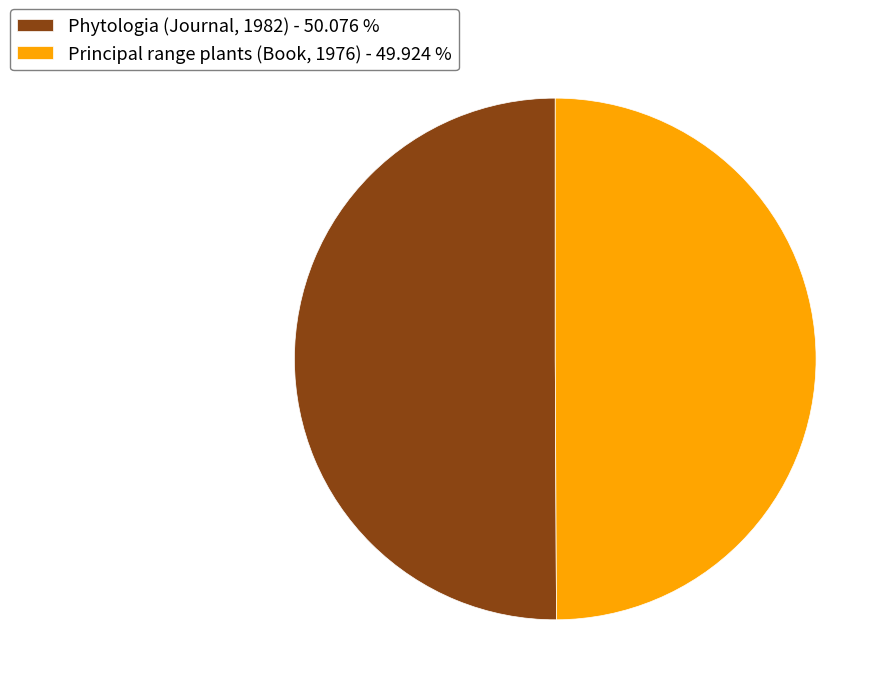

How many slices are in this pie chart?

2